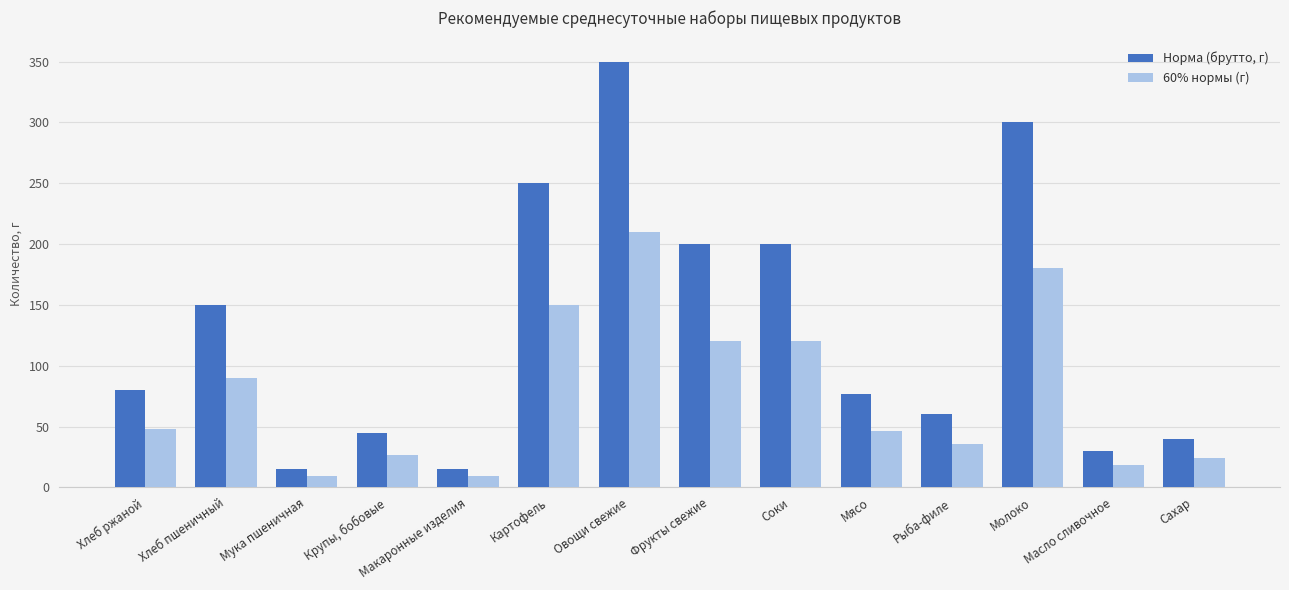

Reading right to left, transcribe all the data shown in this chart.

Норма (брутто, г): Сахар=40.0	Масло сливочное=30.0	Молоко=300.0	Рыба-филе=60.0	Мясо=77.0	Соки=200.0	Фрукты свежие=200.0	Овощи свежие=350.0	Картофель=250.0	Макаронные изделия=15.0	Крупы, бобовые=45.0	Мука пшеничная=15.0	Хлеб пшеничный=150.0	Хлеб ржаной=80.0
60% нормы (г): Сахар=24.0	Масло сливочное=18.0	Молоко=180.0	Рыба-филе=36.0	Мясо=46.2	Соки=120.0	Фрукты свежие=120.0	Овощи свежие=210.0	Картофель=150.0	Макаронные изделия=9.0	Крупы, бобовые=27.0	Мука пшеничная=9.0	Хлеб пшеничный=90.0	Хлеб ржаной=48.0